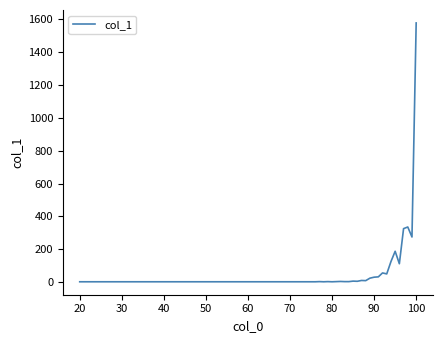

How many categories are shown in the chart?

30